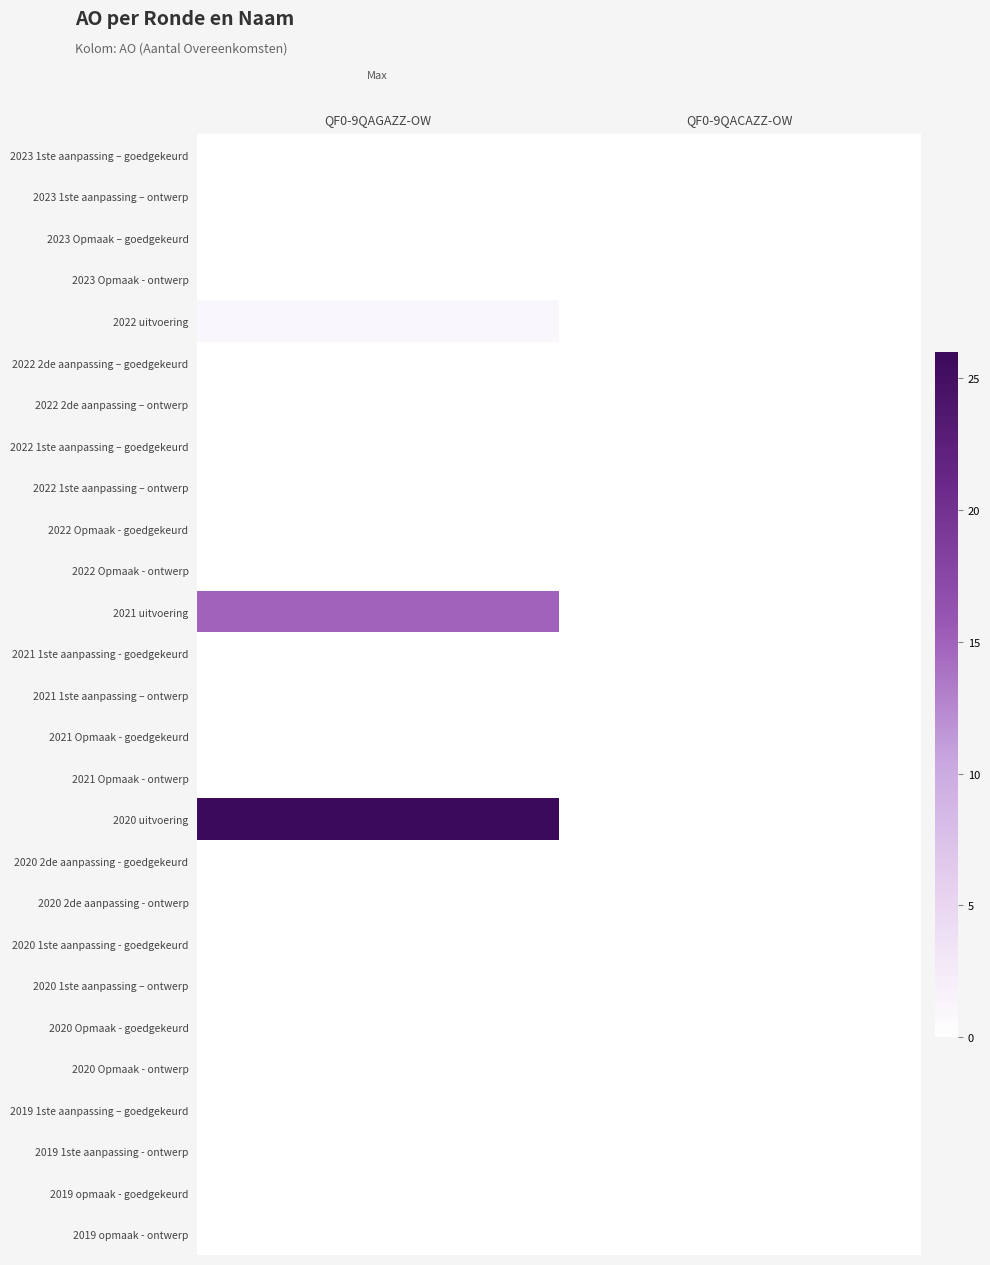

At which category is the sum across all series the highest?

QF0-9QAGAZZ-OW